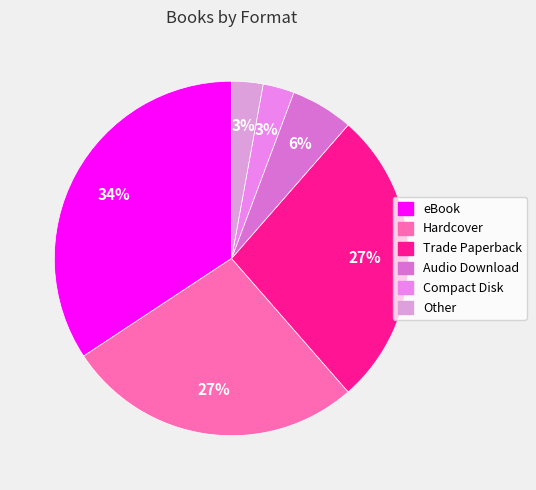

True or false: Trade Paperback accounts for 27% of the total.

True